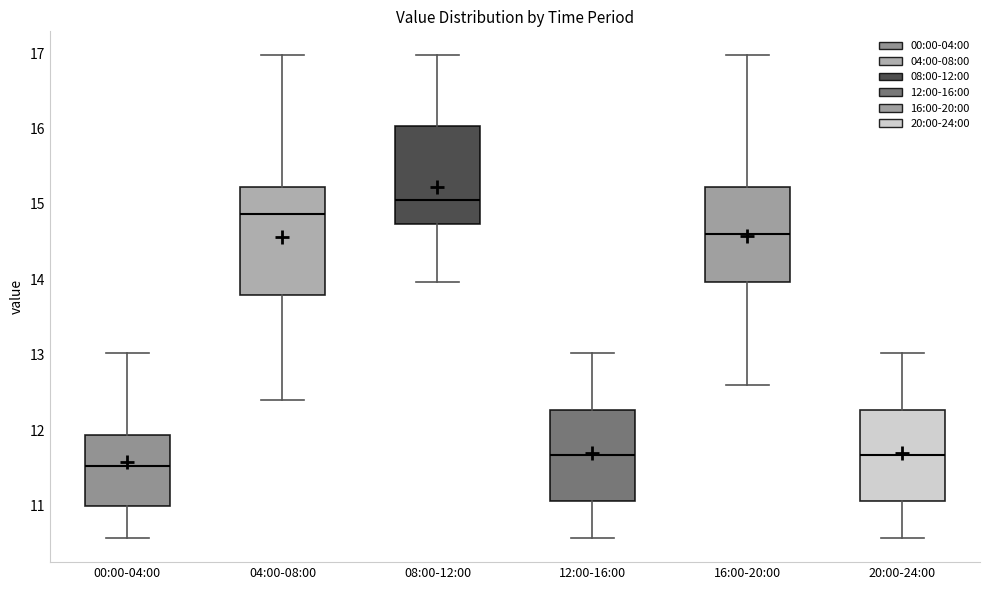

Reading left to right, transcribe this box plot: for each box, give where its median line is, the range the box spans, and where its two whiskers end, as read against the y-axis. The values are not printed on the chart, so give them approximately, as read against the axis.

00:00-04:00: median 11.5, box 11.0 to 11.9, whiskers 10.6 to 13.0
04:00-08:00: median 14.9, box 13.8 to 15.2, whiskers 12.4 to 17.0
08:00-12:00: median 15.1, box 14.7 to 16.0, whiskers 14.0 to 17.0
12:00-16:00: median 11.7, box 11.1 to 12.3, whiskers 10.6 to 13.0
16:00-20:00: median 14.6, box 14.0 to 15.2, whiskers 12.6 to 17.0
20:00-24:00: median 11.7, box 11.1 to 12.3, whiskers 10.6 to 13.0